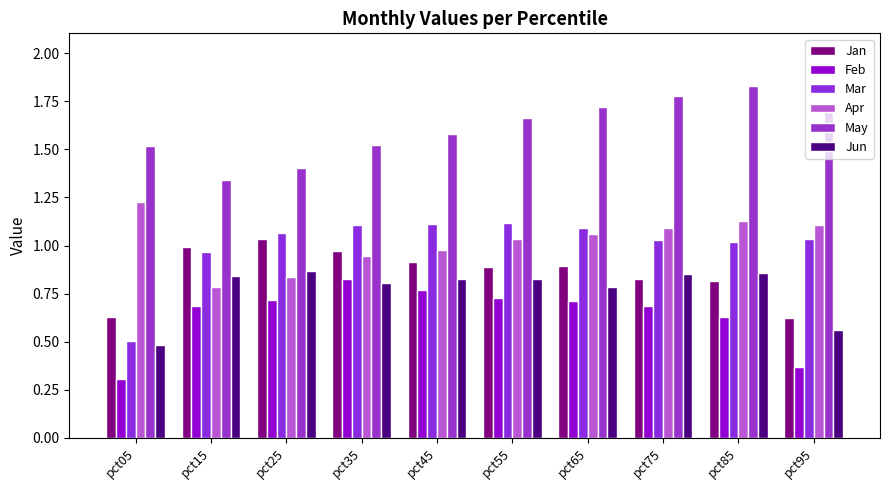

What is the value of the May bar at the 3rd from the left?

1.4